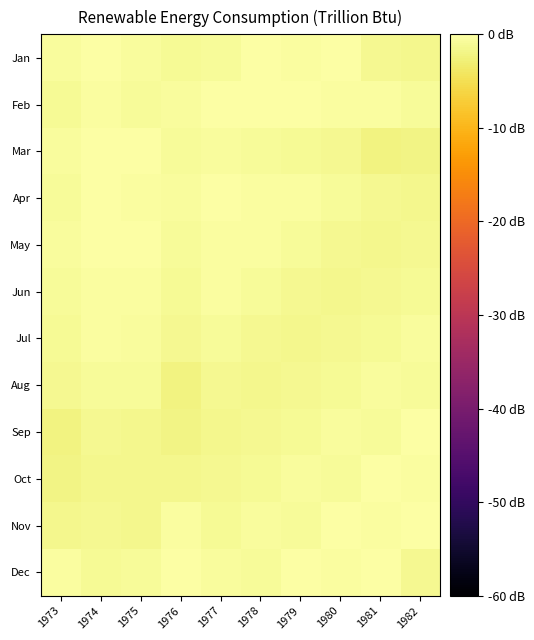

How many distinct data groups are displayed?

12